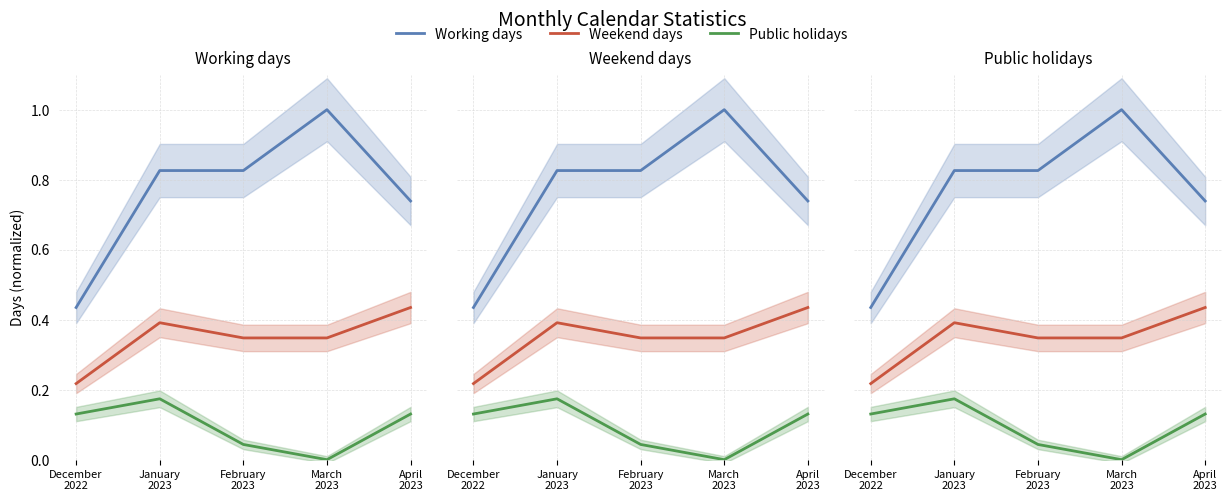

Reading left to right, transcribe all the data shown in this chart.

Working days: December
2022=0.4	January
2023=0.8	February
2023=0.8	March
2023=1.0	April
2023=0.7
Weekend days: December
2022=0.2	January
2023=0.4	February
2023=0.3	March
2023=0.3	April
2023=0.4
Public holidays: December
2022=0.1	January
2023=0.2	February
2023=0.0	March
2023=0.0	April
2023=0.1